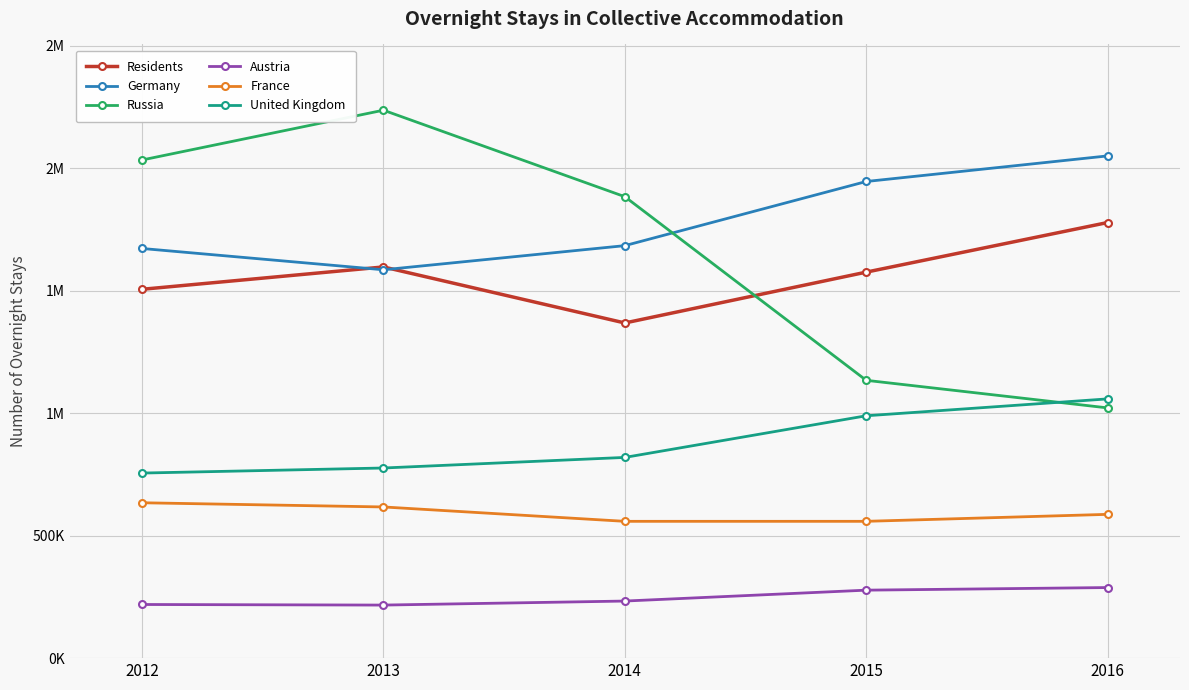

Which series has the largest total across all categories?

Germany